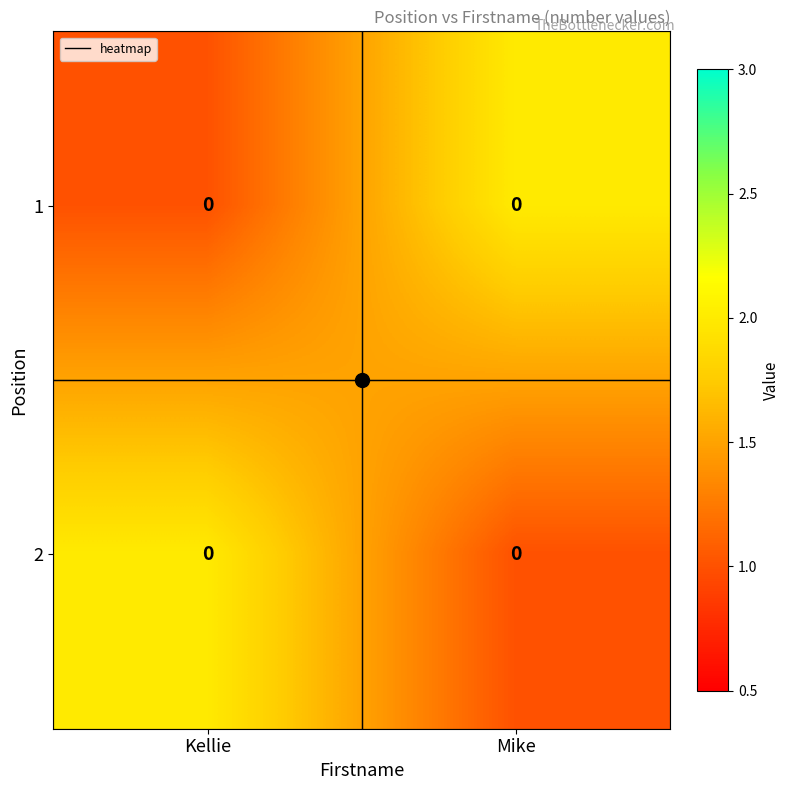

Reading left to right, what are all the values shown in this chart?

1: Kellie=0	Mike=0
2: Kellie=0	Mike=0